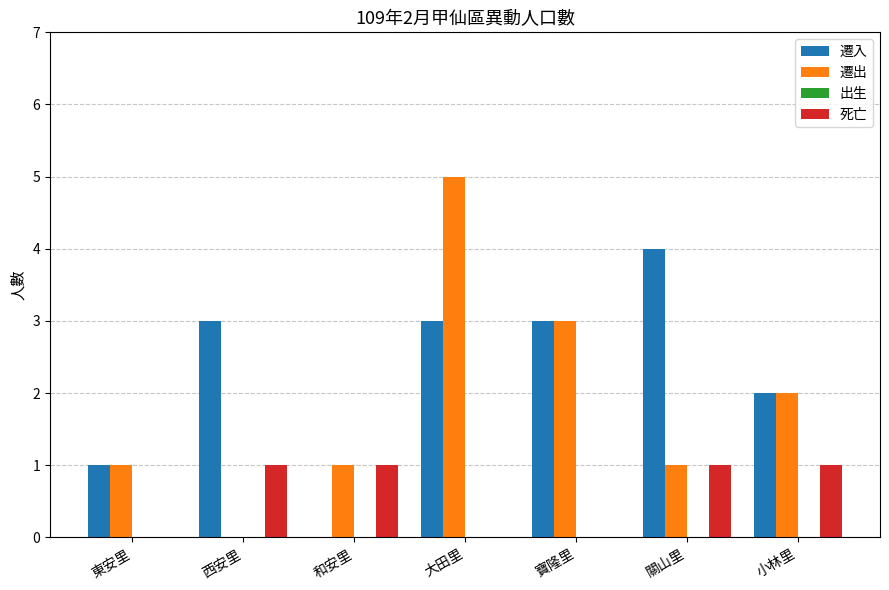

Where is 遷出 nearest to the value 2?

小林里